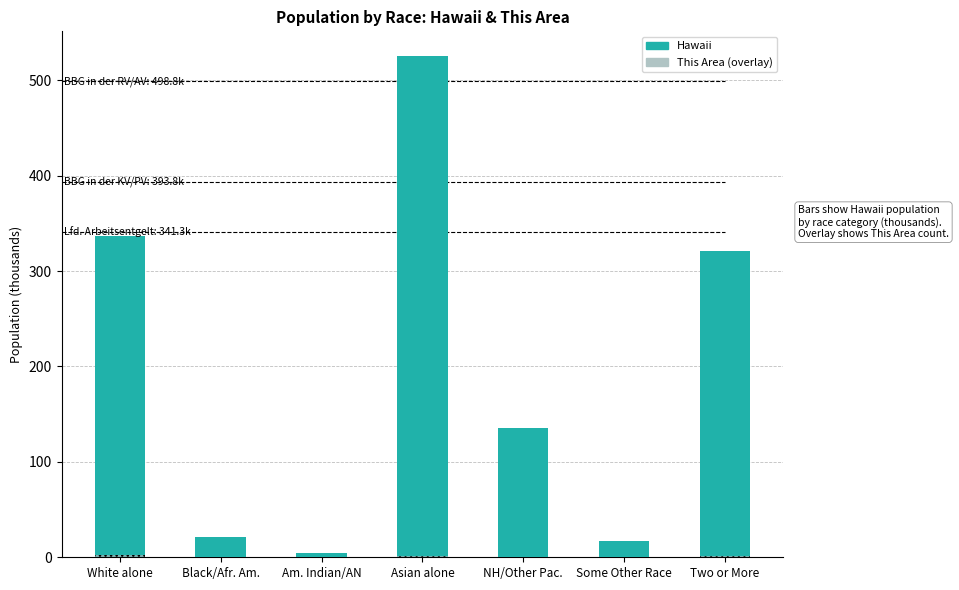

What position from the right is White alone?

7